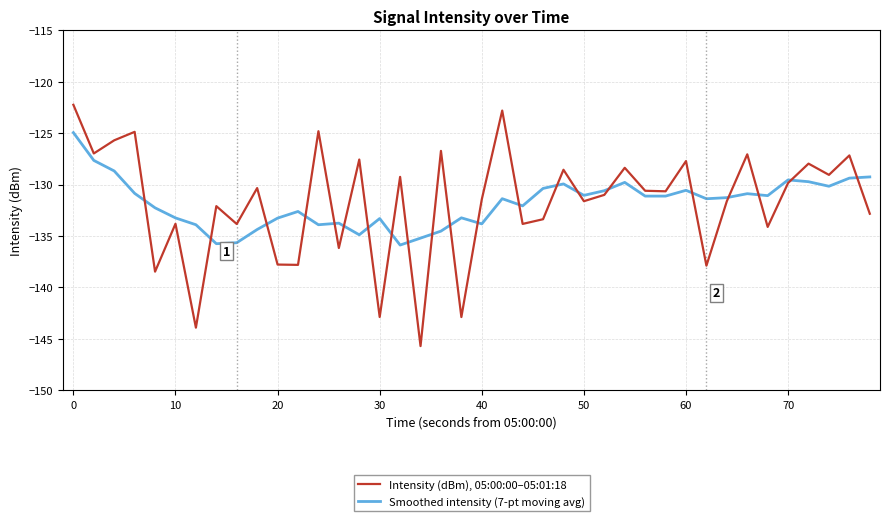

How many categories are shown in the chart?

40